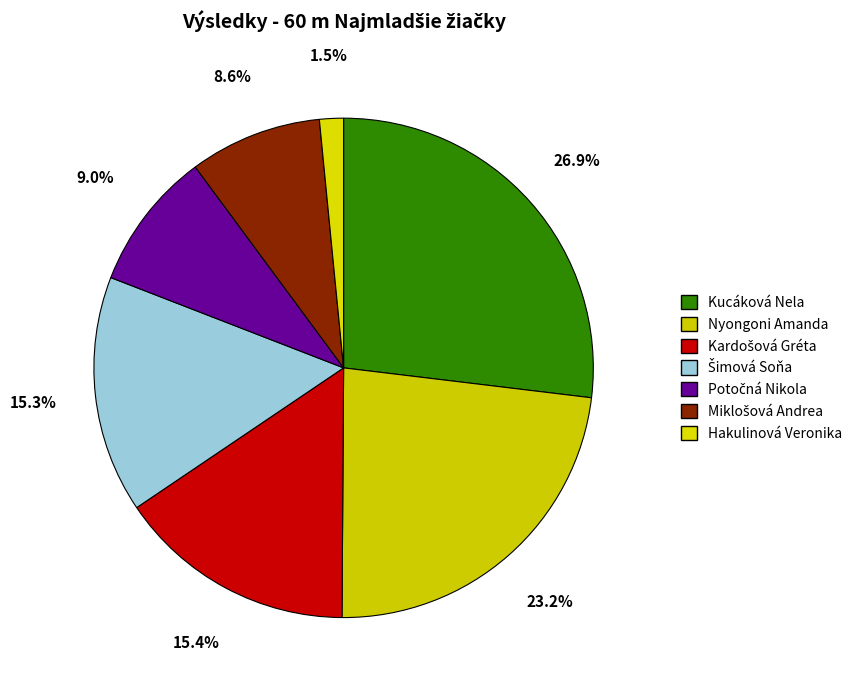

Count the number of slices in the pie.

7